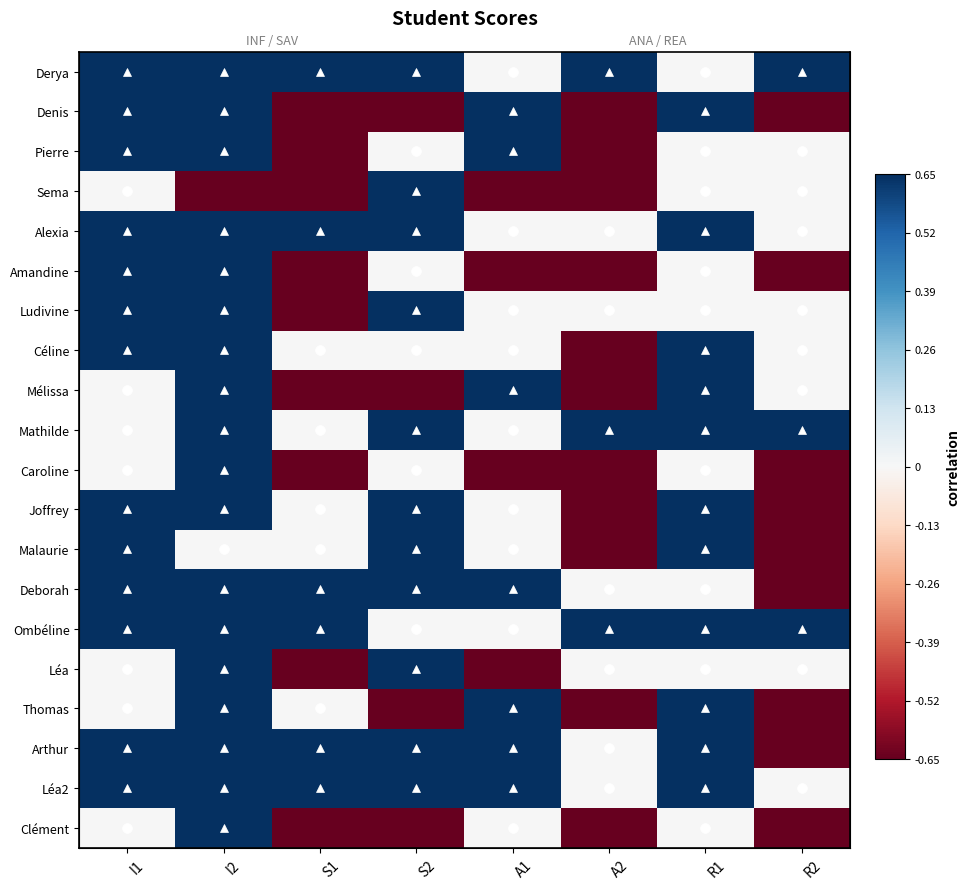

How many Alexia values are between 0 and 1?

8